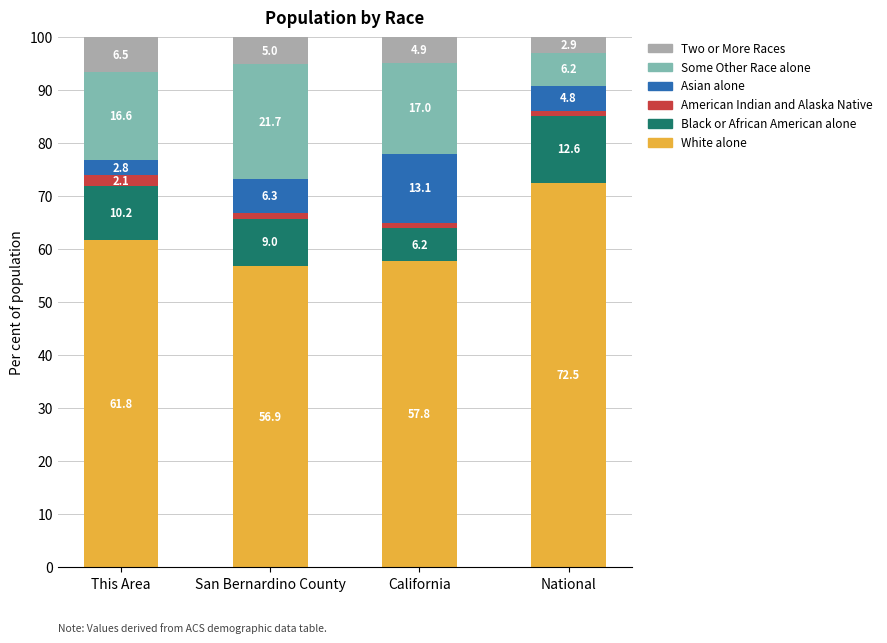

The value of White alone at National is 72.5. True or false?

True